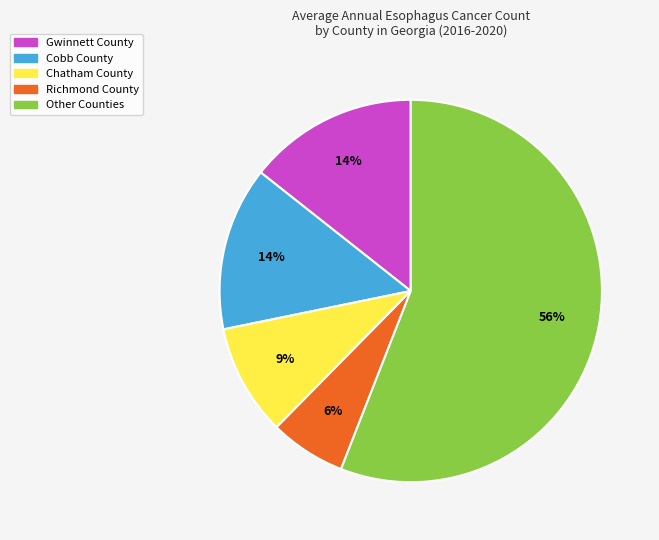

How many slices are in this pie chart?

5